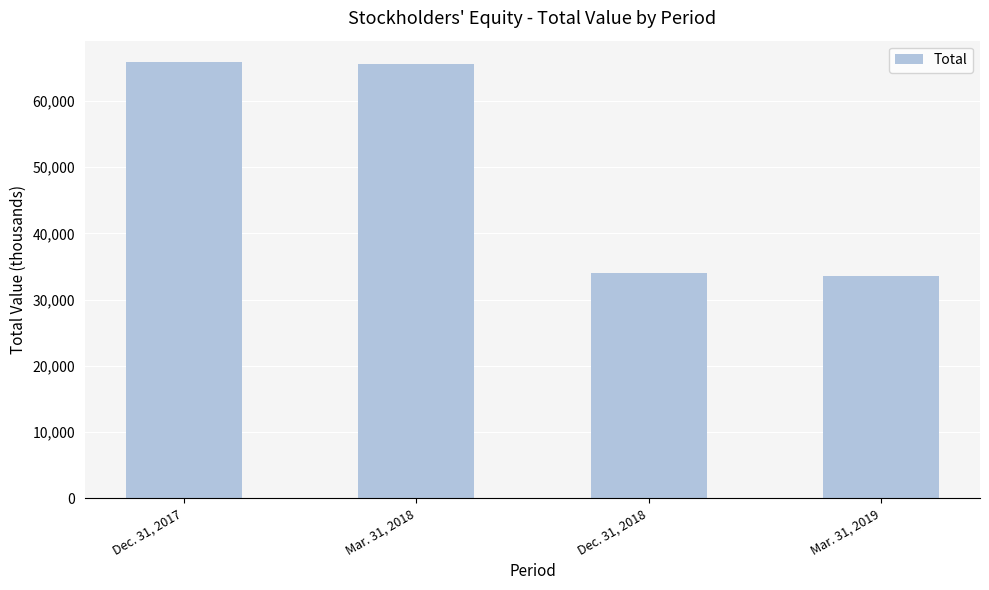

What is the difference between the second highest and minimum values?

32135